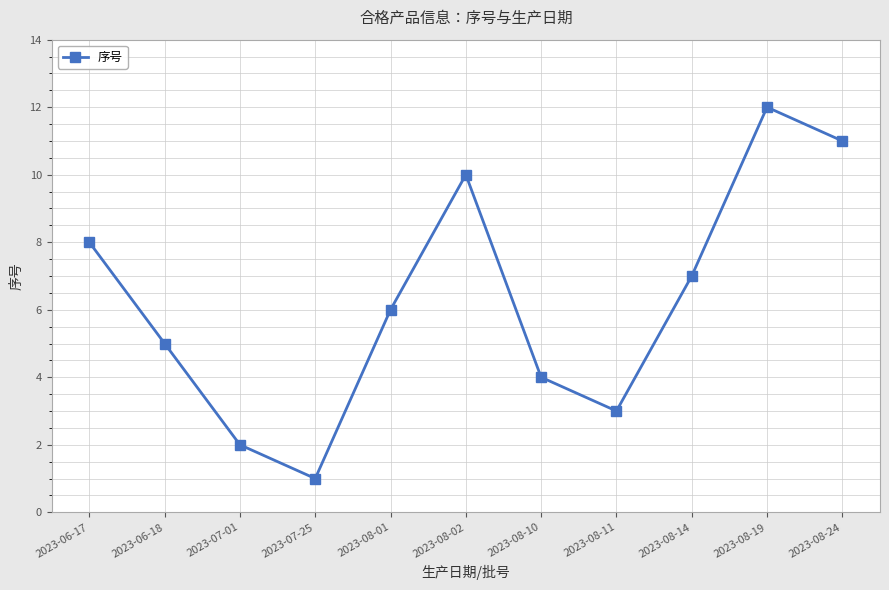

Does the chart display data point markers on the line(s)?

Yes